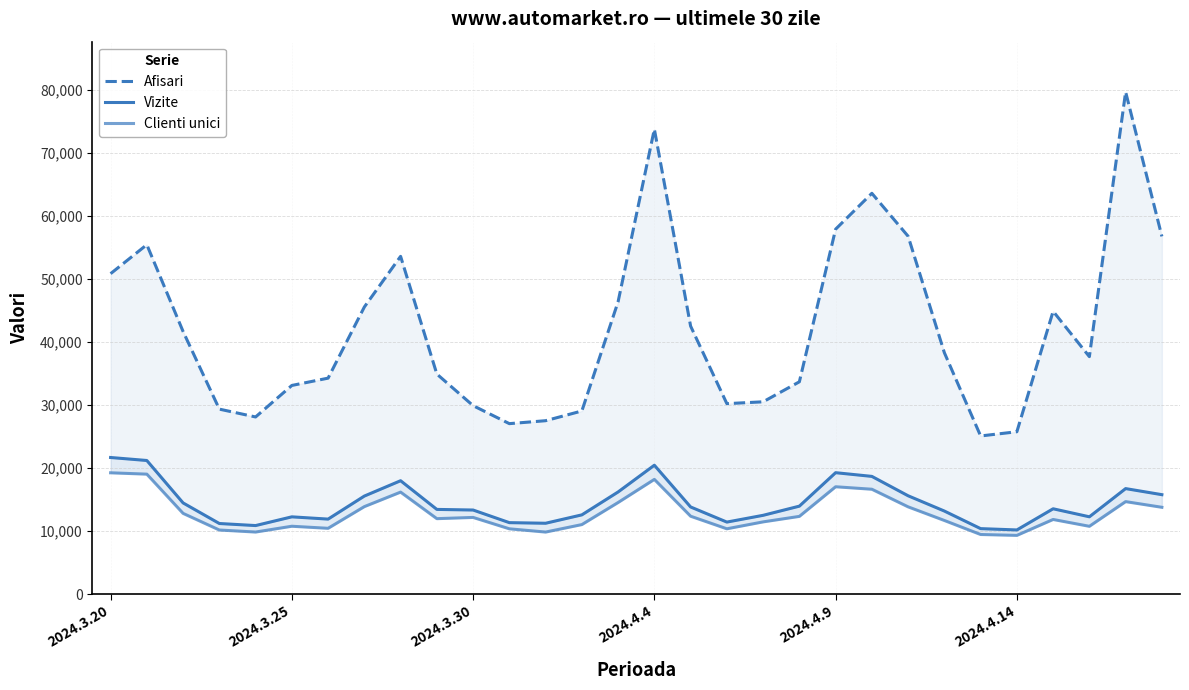

Where is Afisari nearest to the value 52372?

8